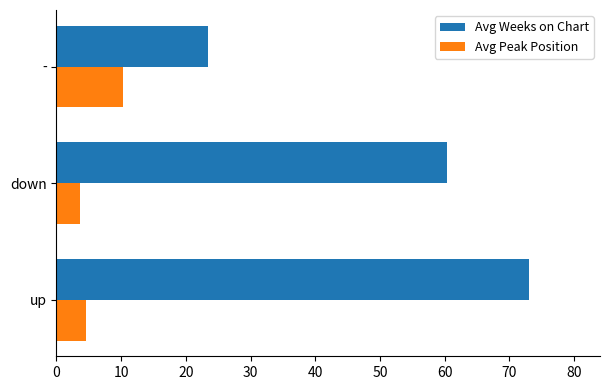

Rank the series by their average value, from lowest to highest.

Avg Peak Position, Avg Weeks on Chart